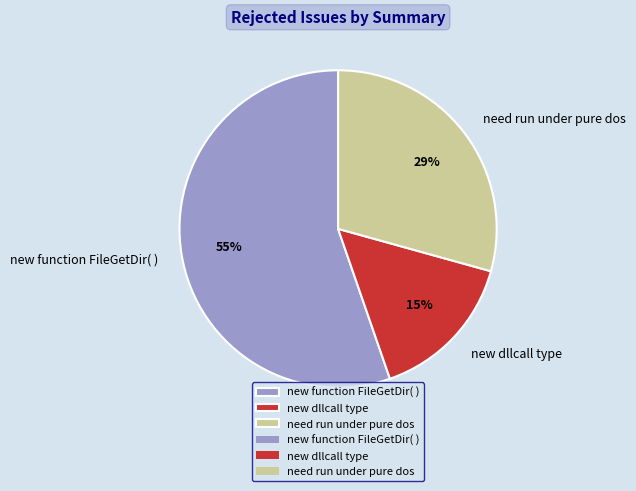

Rank the categories by value from highest to lowest.

new function FileGetDir( ), need run under pure dos, new dllcall type